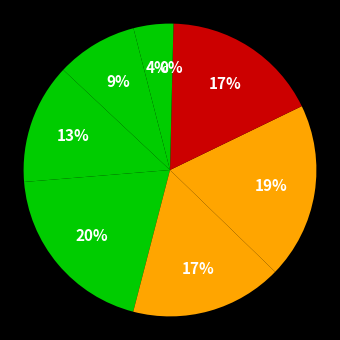

Is there a majority slice in this chart?

No